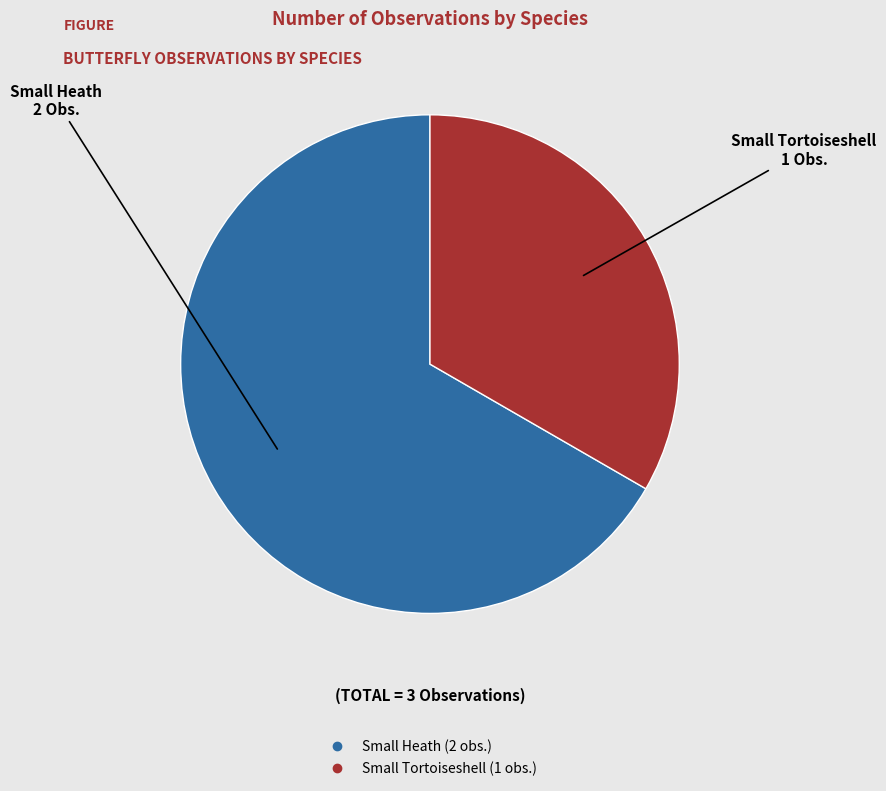

What is the largest slice in the pie chart?

Small Heath